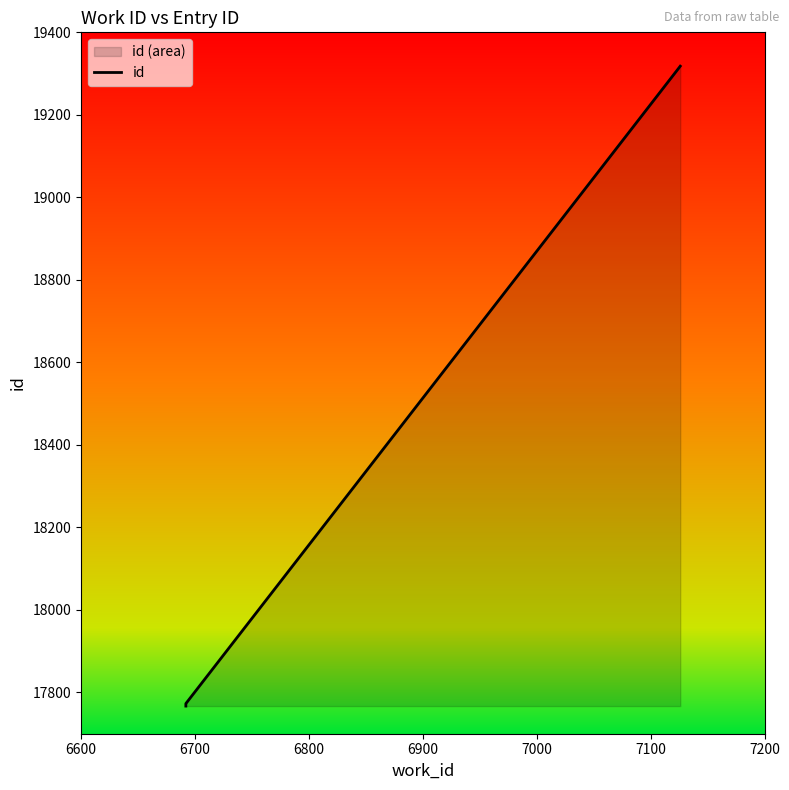

Count the number of categories in the chart.

6